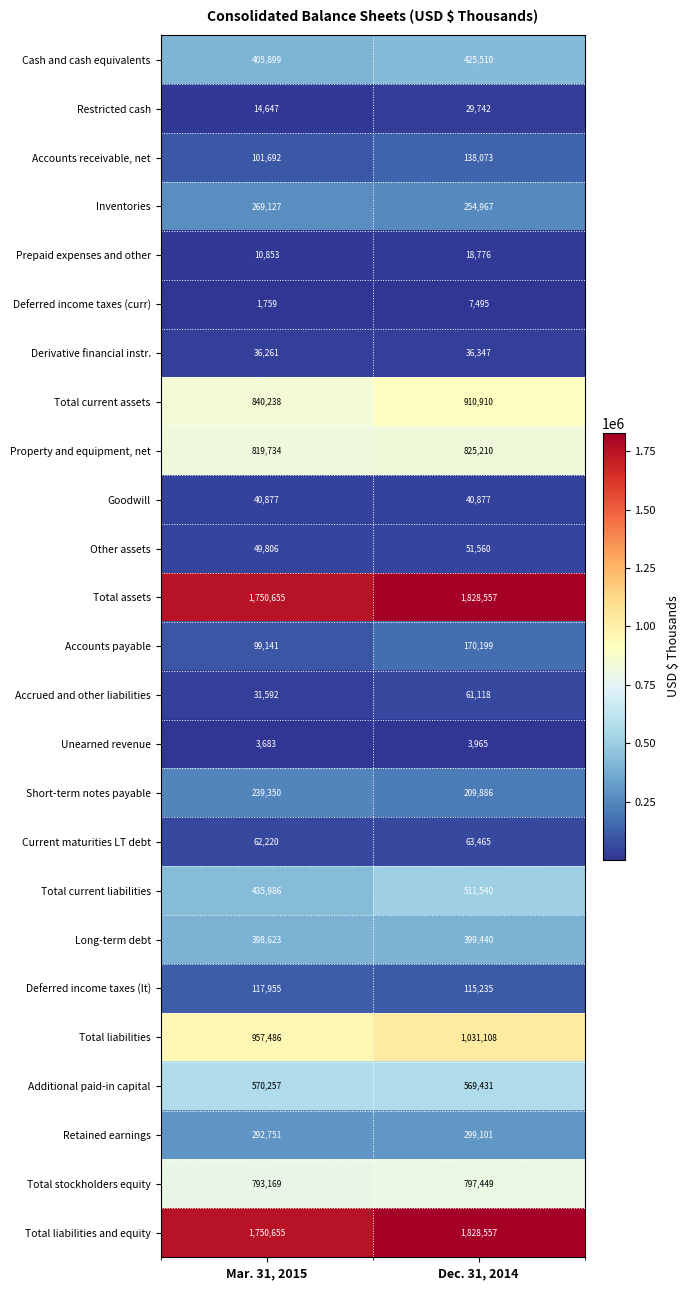

What is the sum of the Other assets values at Mar. 31, 2015 and Dec. 31, 2014?

101366